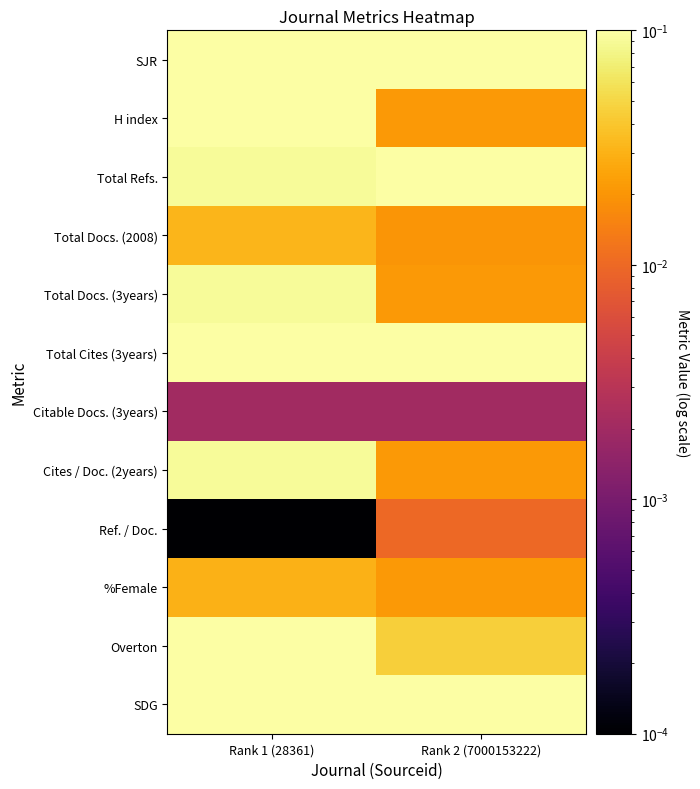

Reading right to left, list all the values displayed in this chart.

SJR: Rank 2 (7000153222)=0.1	Rank 1 (28361)=0.1
H index: Rank 2 (7000153222)=0.0	Rank 1 (28361)=0.1
Total Refs.: Rank 2 (7000153222)=0.4	Rank 1 (28361)=0.1
Total Docs. (2008): Rank 2 (7000153222)=0.0	Rank 1 (28361)=0.0
Total Docs. (3years): Rank 2 (7000153222)=0.0	Rank 1 (28361)=0.1
Total Cites (3years): Rank 2 (7000153222)=0.4	Rank 1 (28361)=0.2
Citable Docs. (3years): Rank 2 (7000153222)=0.0	Rank 1 (28361)=0.0
Cites / Doc. (2years): Rank 2 (7000153222)=0.0	Rank 1 (28361)=0.1
Ref. / Doc.: Rank 2 (7000153222)=0.0	Rank 1 (28361)=0.0
%Female: Rank 2 (7000153222)=0.0	Rank 1 (28361)=0.0
Overton: Rank 2 (7000153222)=0.0	Rank 1 (28361)=0.7
SDG: Rank 2 (7000153222)=0.2	Rank 1 (28361)=0.8